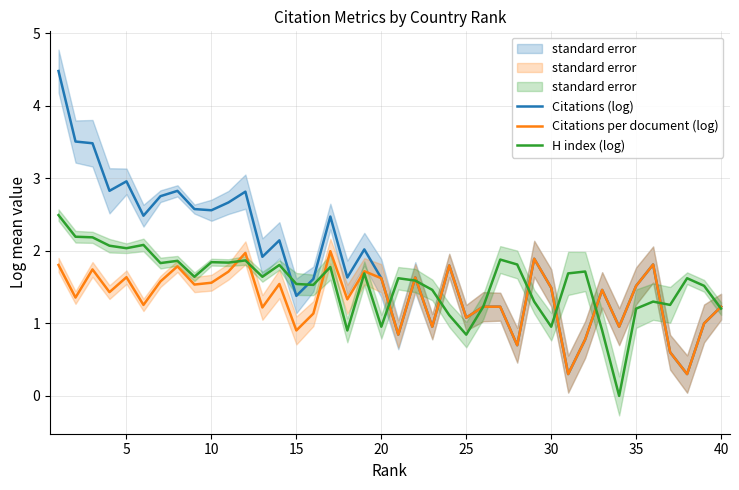

The value of Citations (log) at 40 is 1.6. True or false?

False